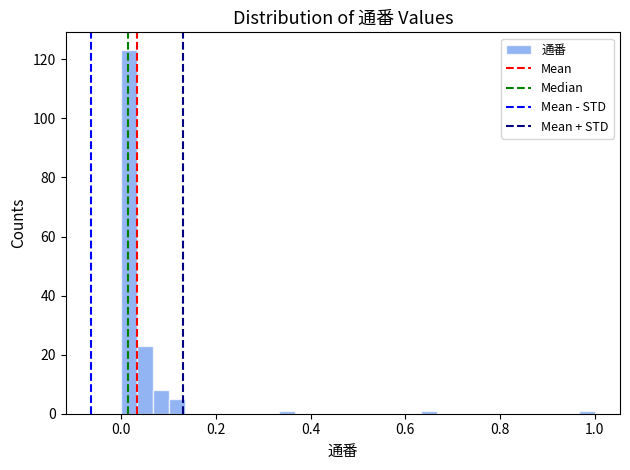

Read against the x-axis, roughly where is the centre of the tallest bar?

0.02